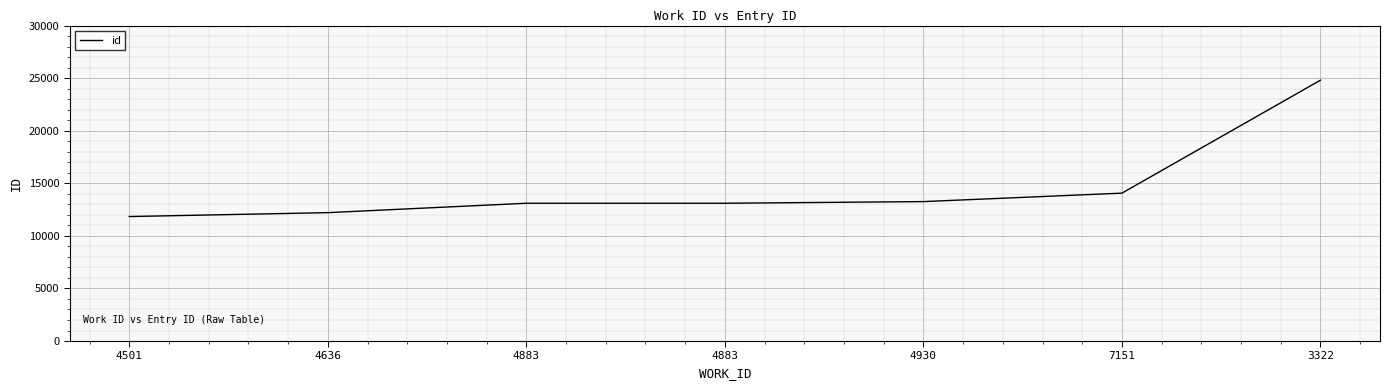

Reading left to right, extract all data points from this chart.

11838	12209	13101	13102	13259	14063	24805